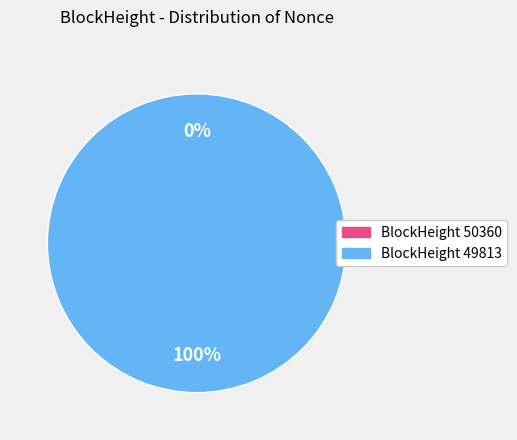

Which has a higher value, 49813 or 50360?

49813